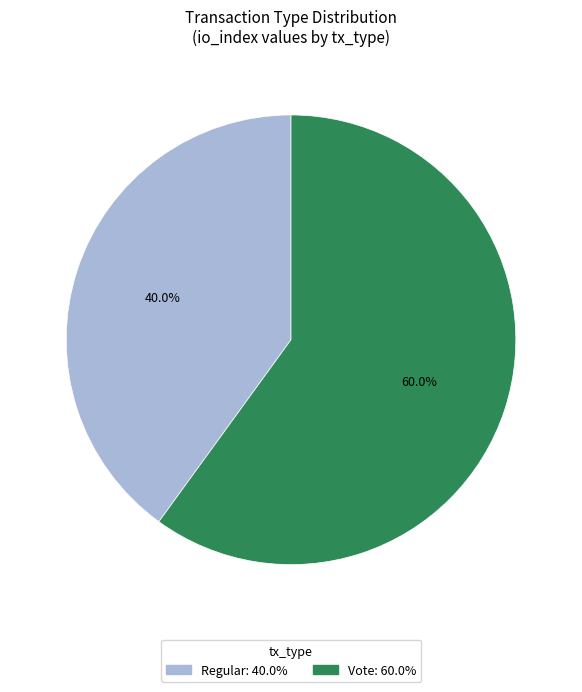

Count the number of slices in the pie.

2